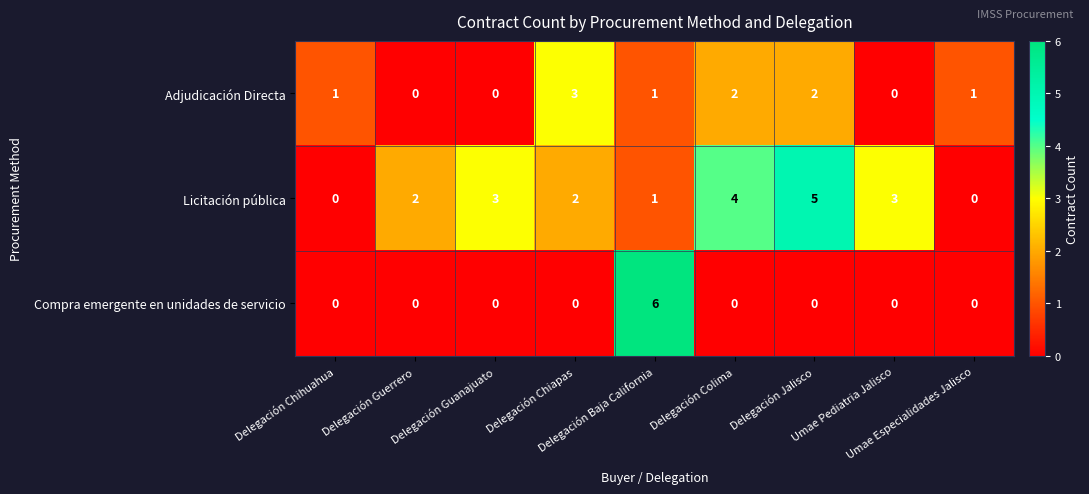

What is the maximum value shown in the chart?

6